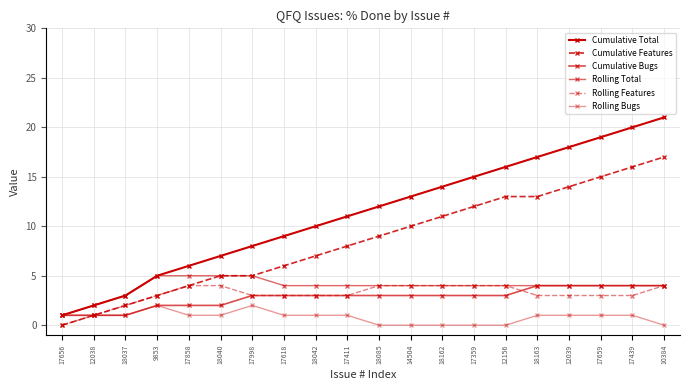

Reading right to left, what are all the values shown in this chart?

Cumulative Total: 10384=21	17439=20	17659=19	12039=18	18163=17	12156=16	17359=15	18162=14	14504=13	18085=12	17411=11	18042=10	17618=9	17998=8	18040=7	17858=6	9853=5	18037=3	12038=2	17656=1
Cumulative Features: 10384=17	17439=16	17659=15	12039=14	18163=13	12156=13	17359=12	18162=11	14504=10	18085=9	17411=8	18042=7	17618=6	17998=5	18040=5	17858=4	9853=3	18037=2	12038=1	17656=0
Cumulative Bugs: 10384=4	17439=4	17659=4	12039=4	18163=4	12156=3	17359=3	18162=3	14504=3	18085=3	17411=3	18042=3	17618=3	17998=3	18040=2	17858=2	9853=2	18037=1	12038=1	17656=1
Rolling Total: 10384=4	17439=4	17659=4	12039=4	18163=4	12156=4	17359=4	18162=4	14504=4	18085=4	17411=4	18042=4	17618=4	17998=5	18040=5	17858=5	9853=5	18037=3	12038=2	17656=1
Rolling Features: 10384=4	17439=3	17659=3	12039=3	18163=3	12156=4	17359=4	18162=4	14504=4	18085=4	17411=3	18042=3	17618=3	17998=3	18040=4	17858=4	9853=3	18037=2	12038=1	17656=0
Rolling Bugs: 10384=0	17439=1	17659=1	12039=1	18163=1	12156=0	17359=0	18162=0	14504=0	18085=0	17411=1	18042=1	17618=1	17998=2	18040=1	17858=1	9853=2	18037=1	12038=1	17656=1